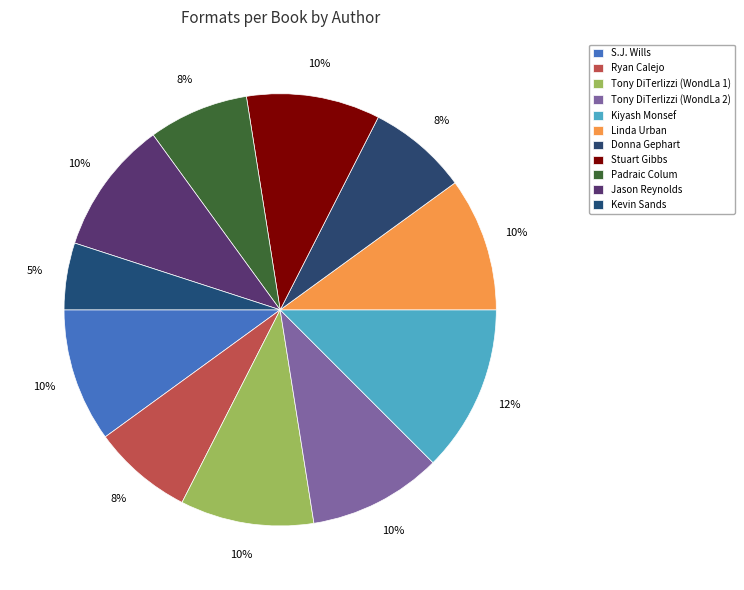

To the nearest percent, what percentage of the pie is Linda Urban?

10%